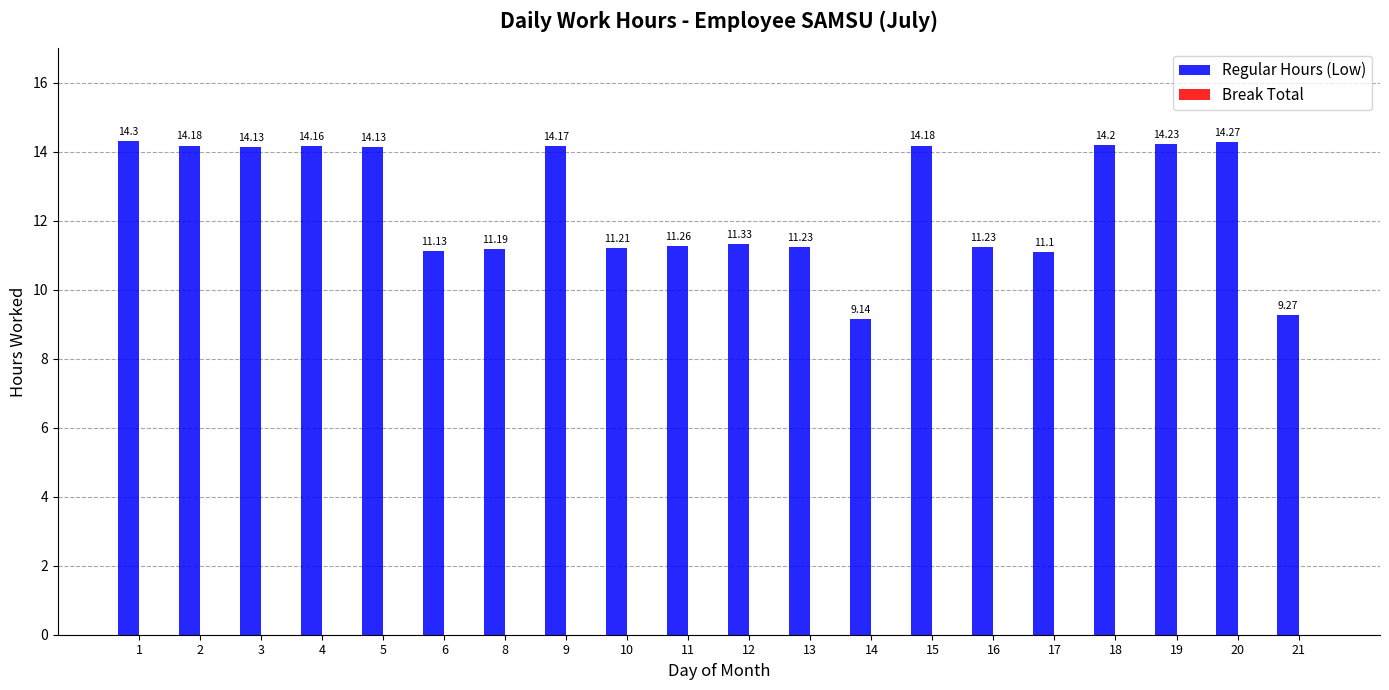

What is the difference between the values at 4 and 8?

3.0